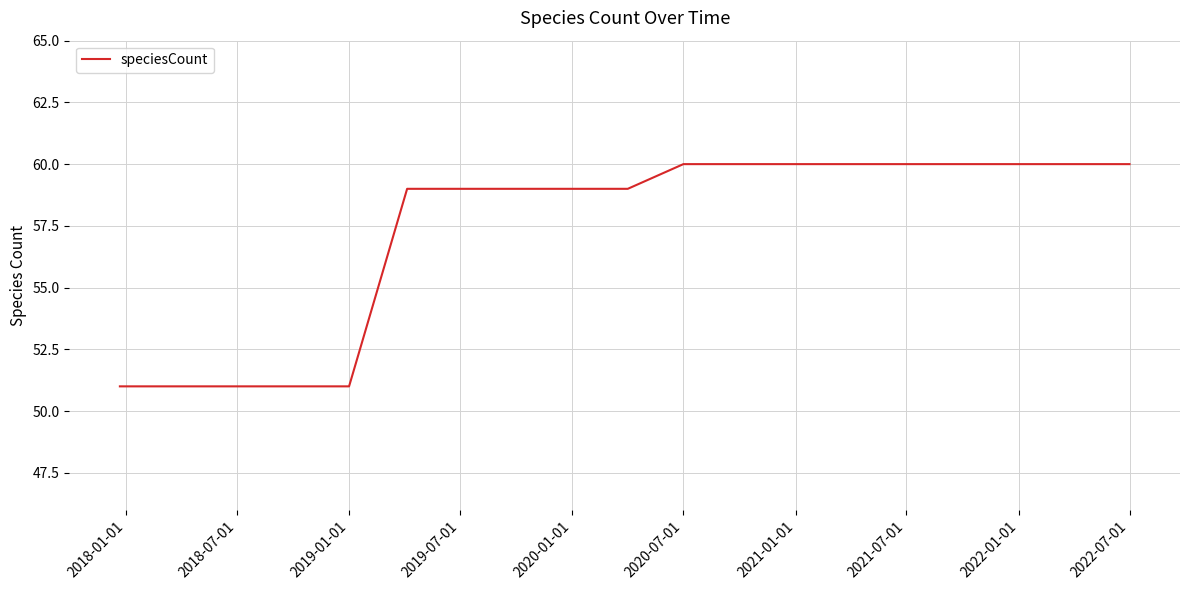

What is the smallest value displayed?

51